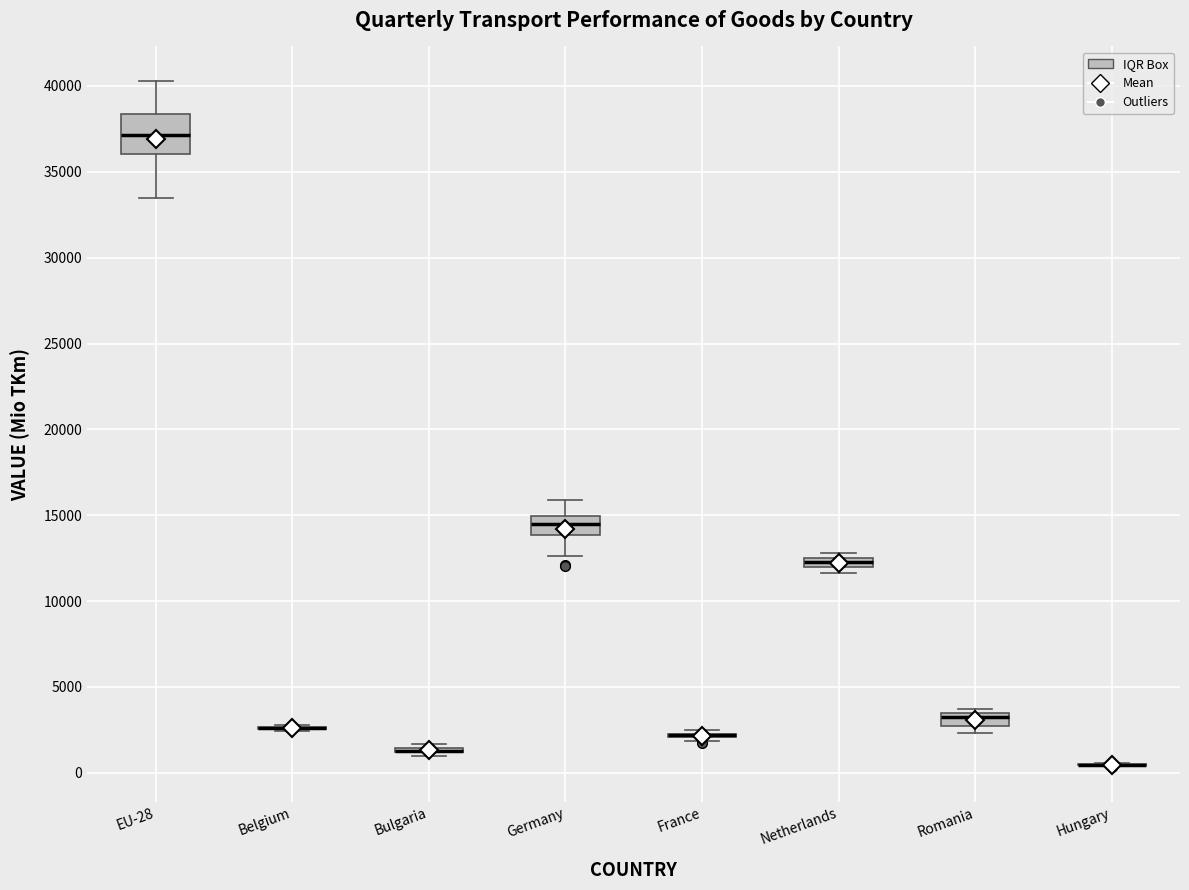

Comparing the boxes themselves (not the whiskers), which one is the tallest?

EU-28